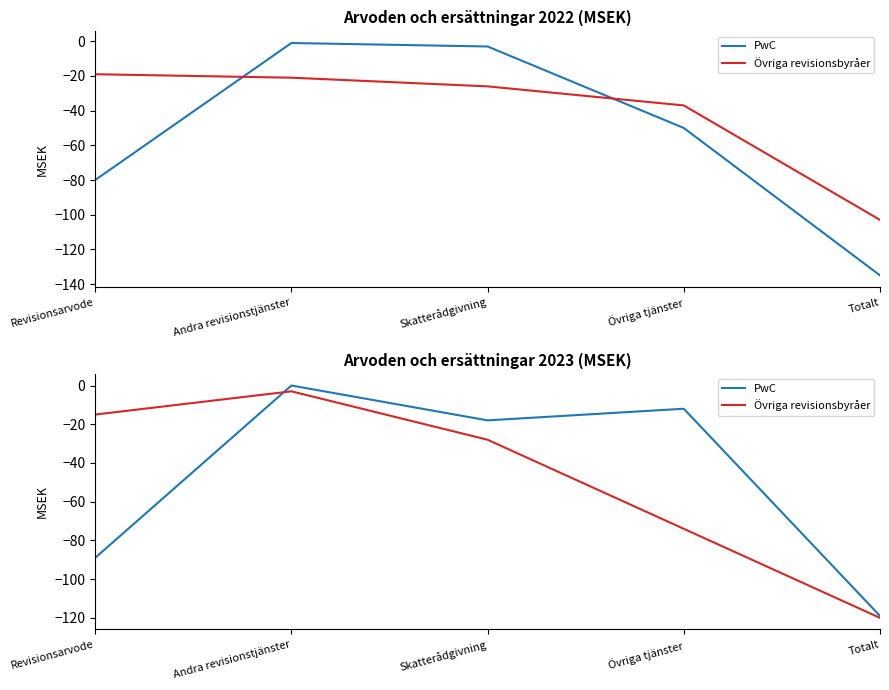

Rank the series by their average value, from highest to lowest.

PwC, Övriga revisionsbyråer